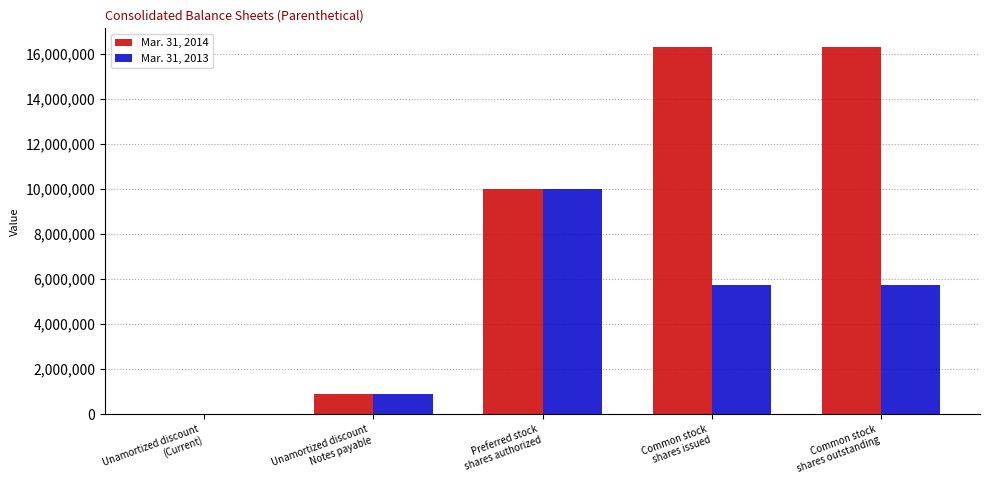

Reading right to left, what are all the values shown in this chart?

Mar. 31, 2014: 16321681	16321681	10000000	898431	33438
Mar. 31, 2013: 5727404	5727404	10000000	898431	33438